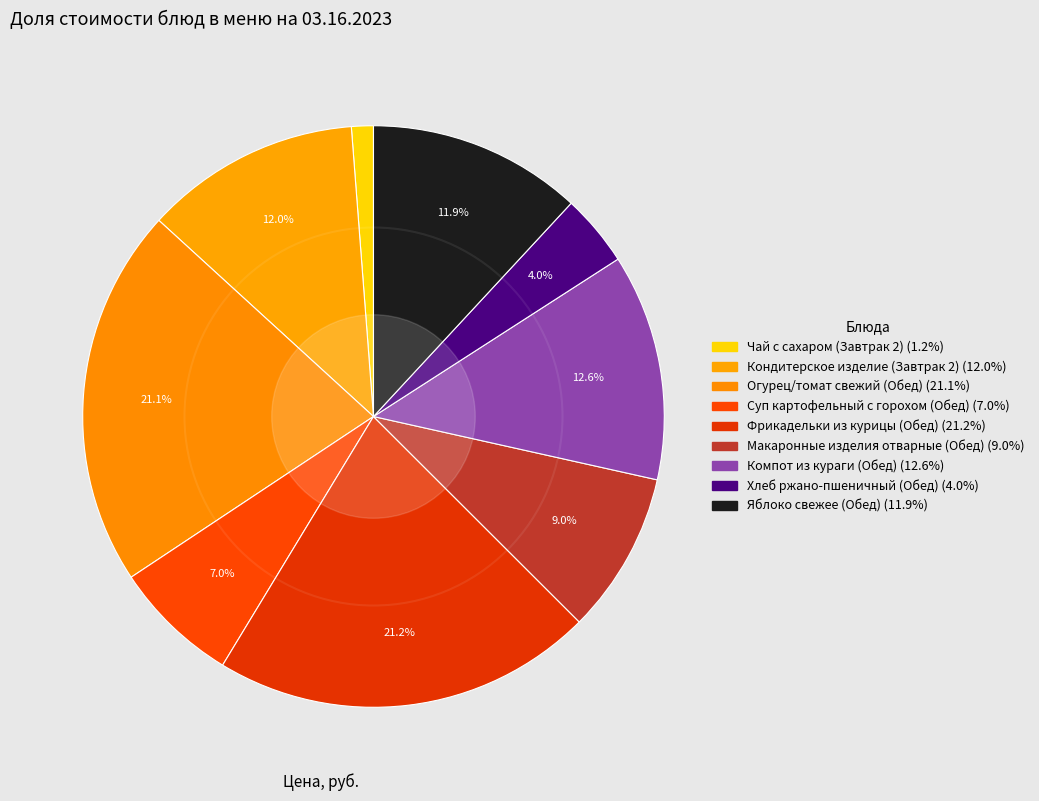

Is Кондитерское изделие (Завтрак 2) the majority of the pie?

No